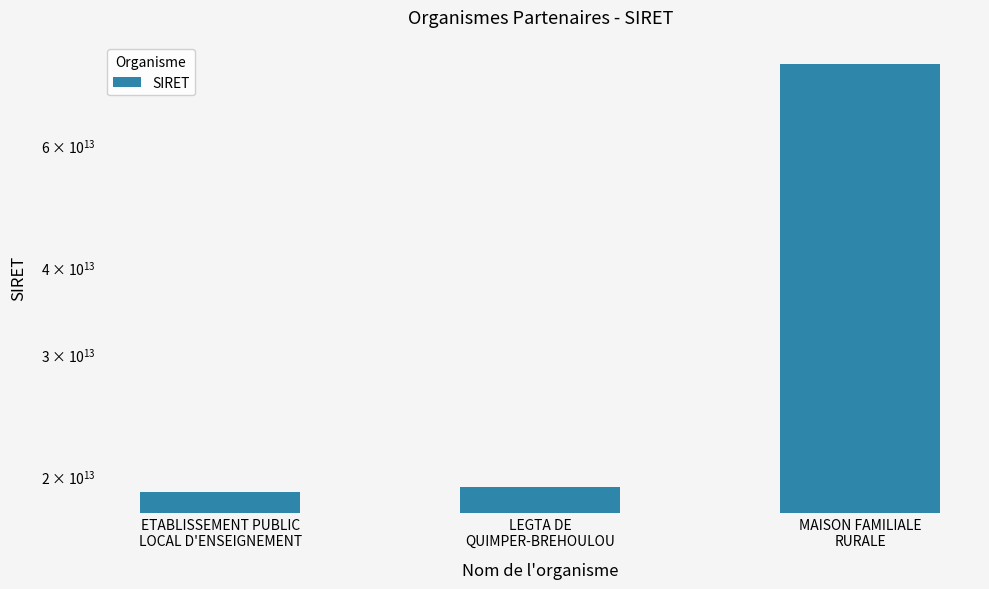

What is the label of the 3rd bar from the left?

MAISON FAMILIALE
RURALE